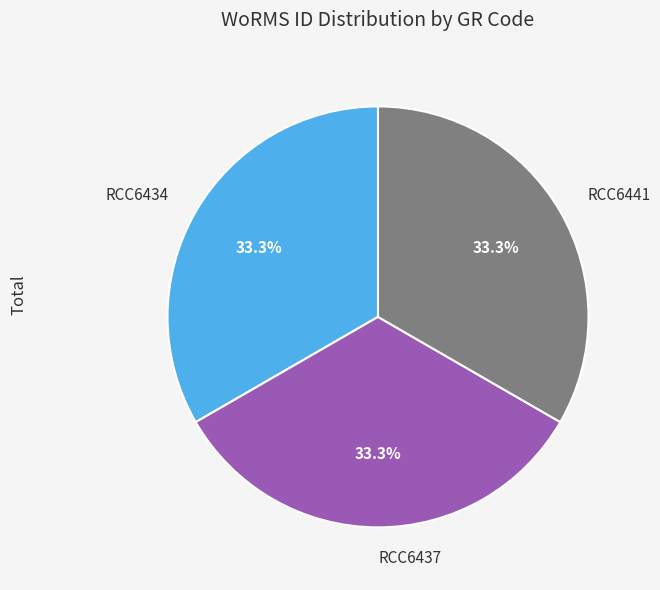

To the nearest percent, what is the average slice percentage?

33%